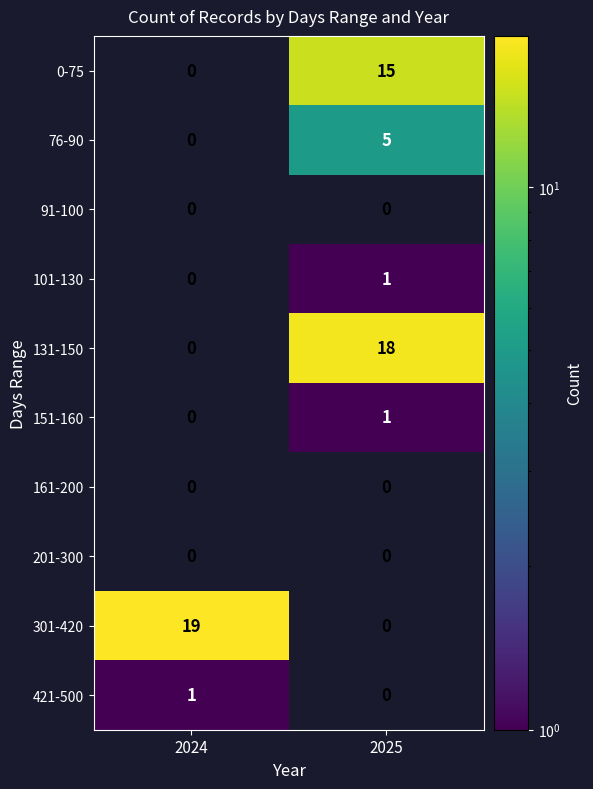

Is it true that 91-100 equals 0 at 2025?

True